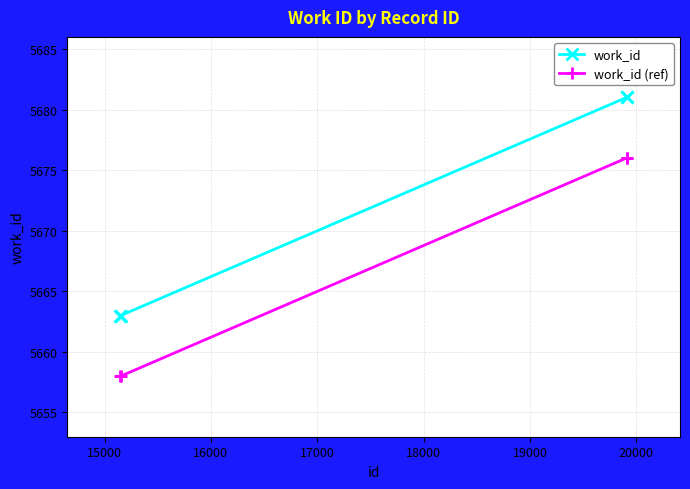

Count the number of categories in the chart.

4